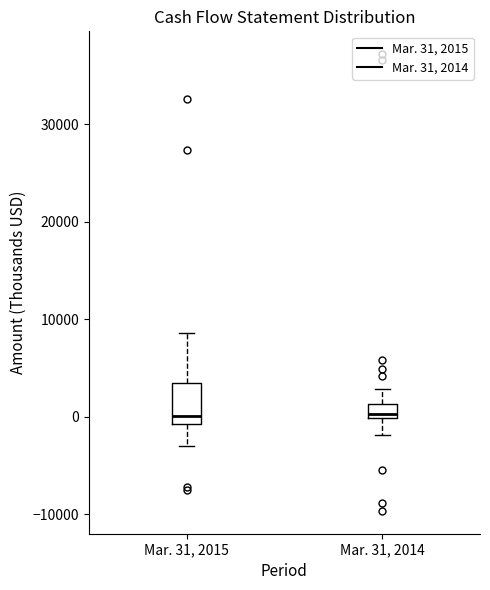

Where does the upper whisker of the box for Mar. 31, 2014 end on the y-axis? The values are not printed on the chart, so give them approximately, as read against the axis.

3000